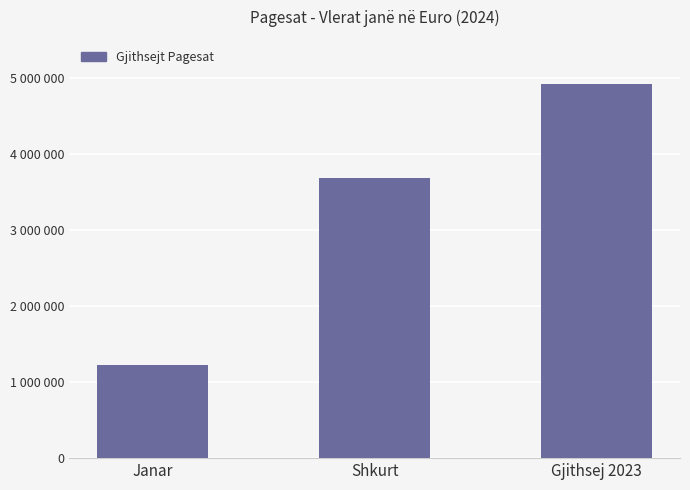

What is the sum of all values?

9827951.1